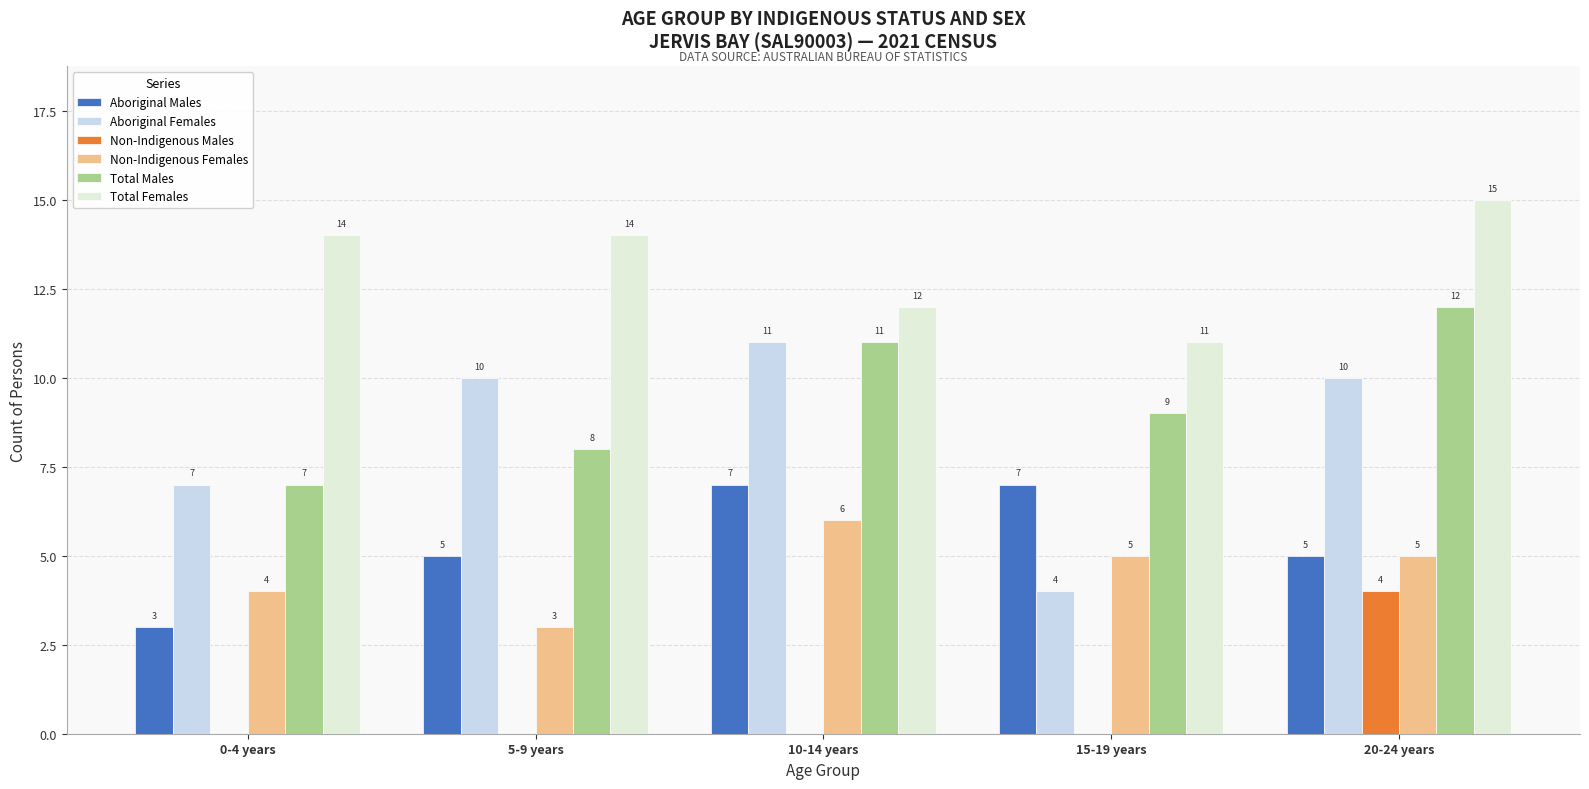

Which series has the largest range (max minus min)?

Aboriginal Females